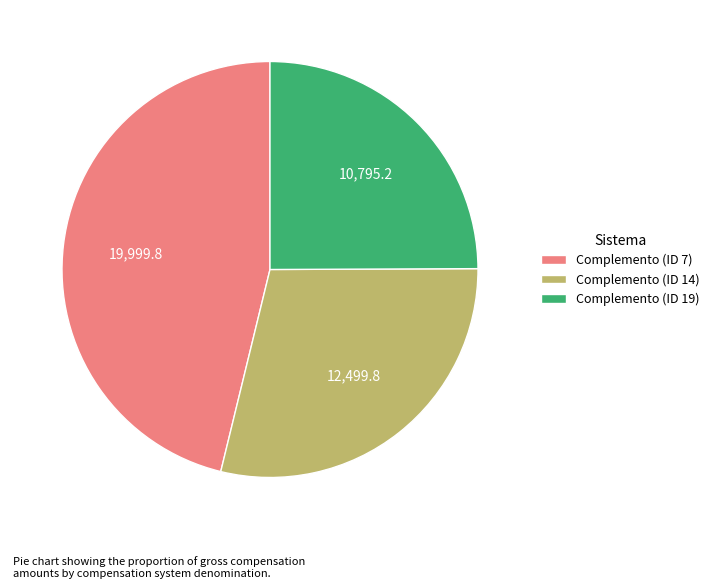

Which has a higher value, Complemento (ID 14) or Complemento (ID 19)?

Complemento (ID 14)